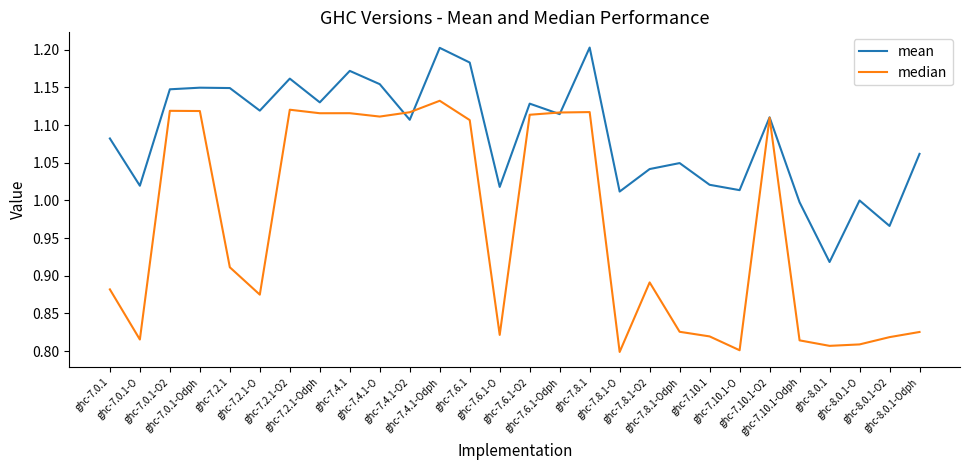

Rank the series by their average value, from lowest to highest.

median, mean